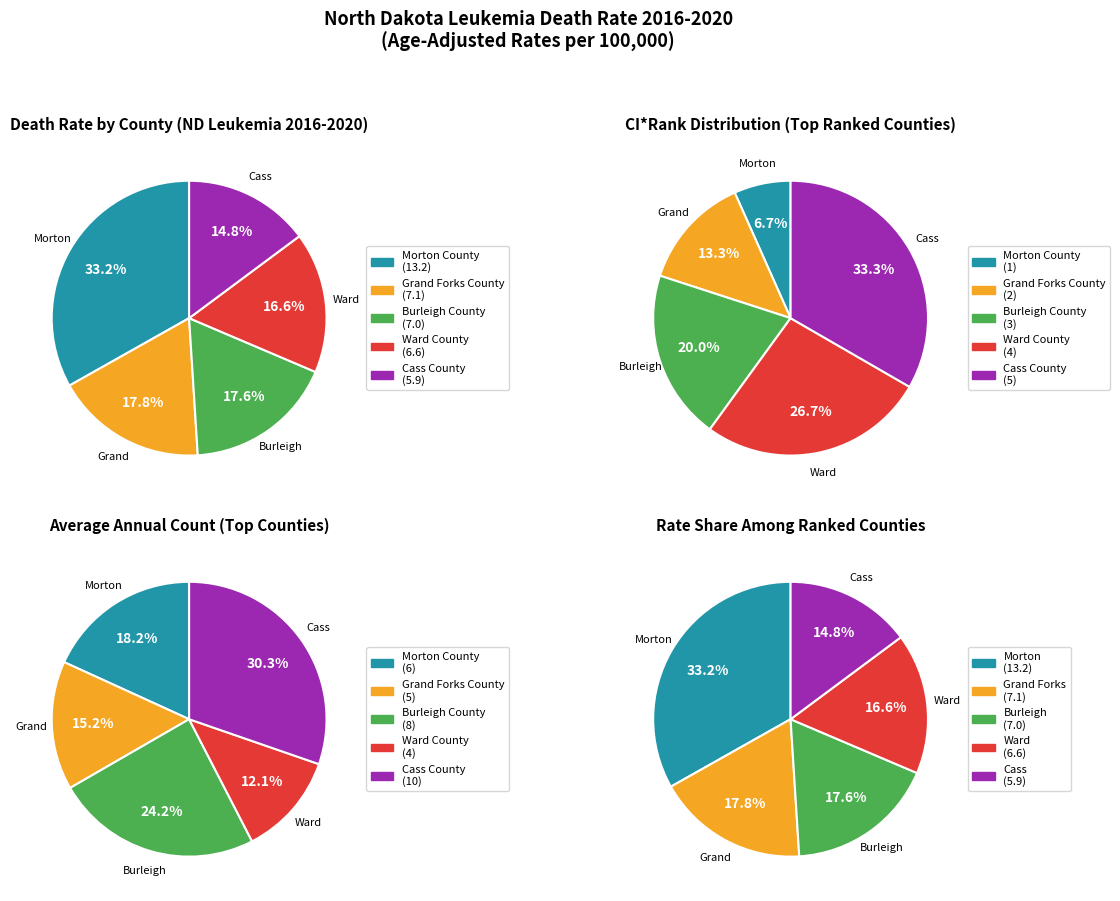

How many segments does this pie chart have?

5